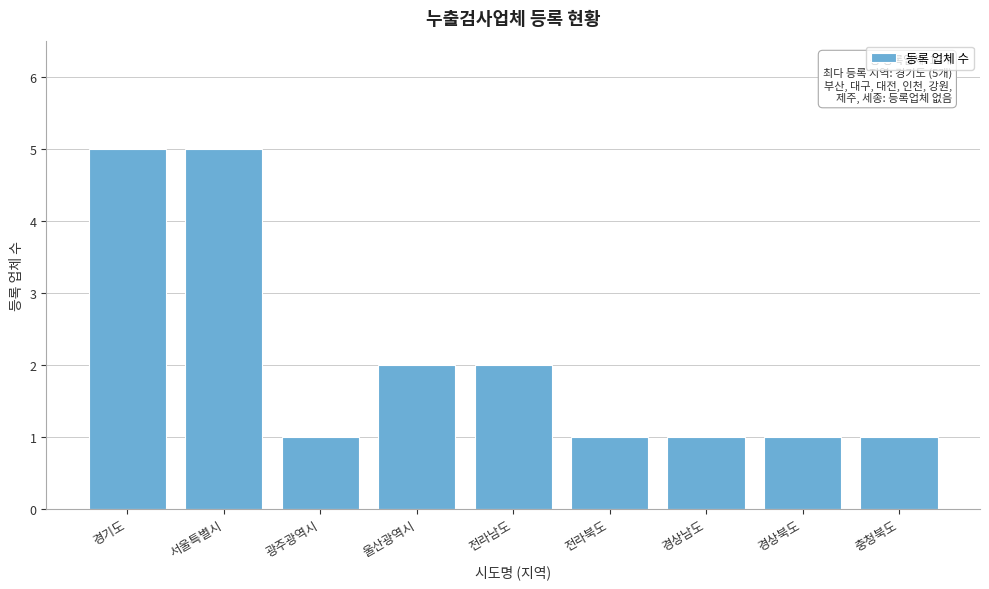

Reading left to right, transcribe all the data shown in this chart.

경기도=5	서울특별시=5	광주광역시=1	울산광역시=2	전라남도=2	전라북도=1	경상남도=1	경상북도=1	충청북도=1